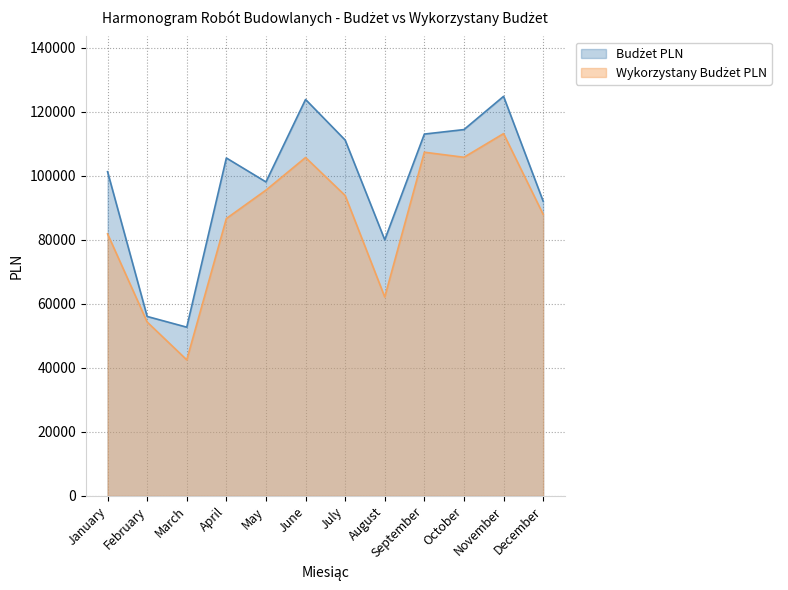

True or false: Wykorzystany Budżet PLN and Budżet PLN intersect in this chart.

False